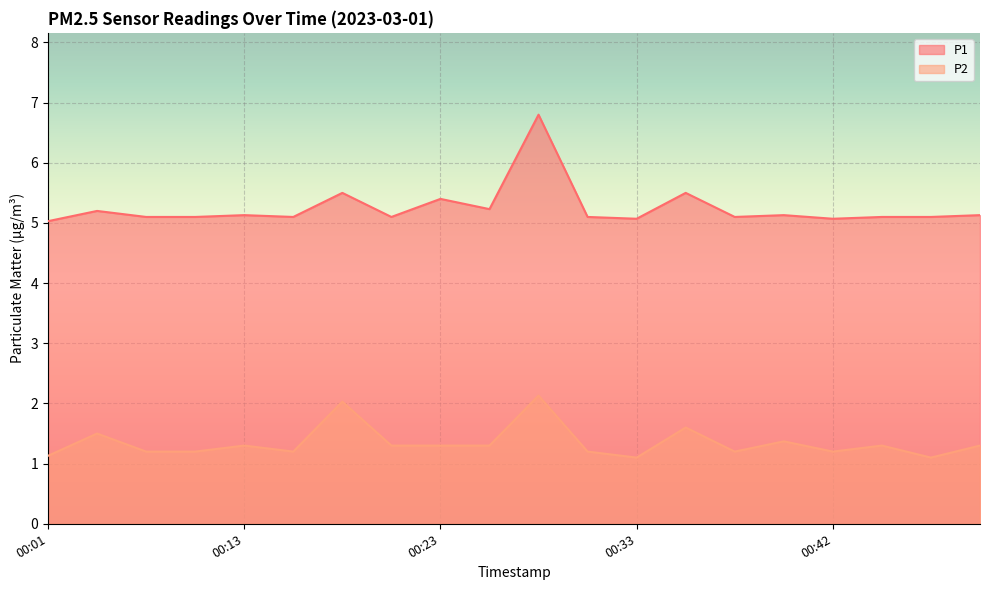

At which category does the chart reach its minimum across all series?

00:33